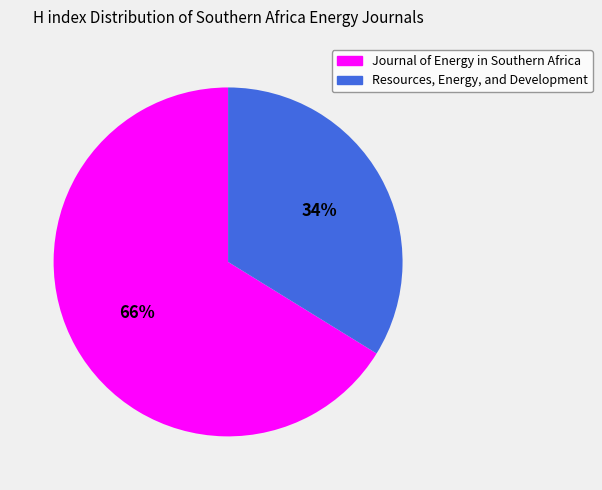

Do Journal of Energy in Southern Africa and Resources, Energy, and Development together represent more than half of the pie?

Yes